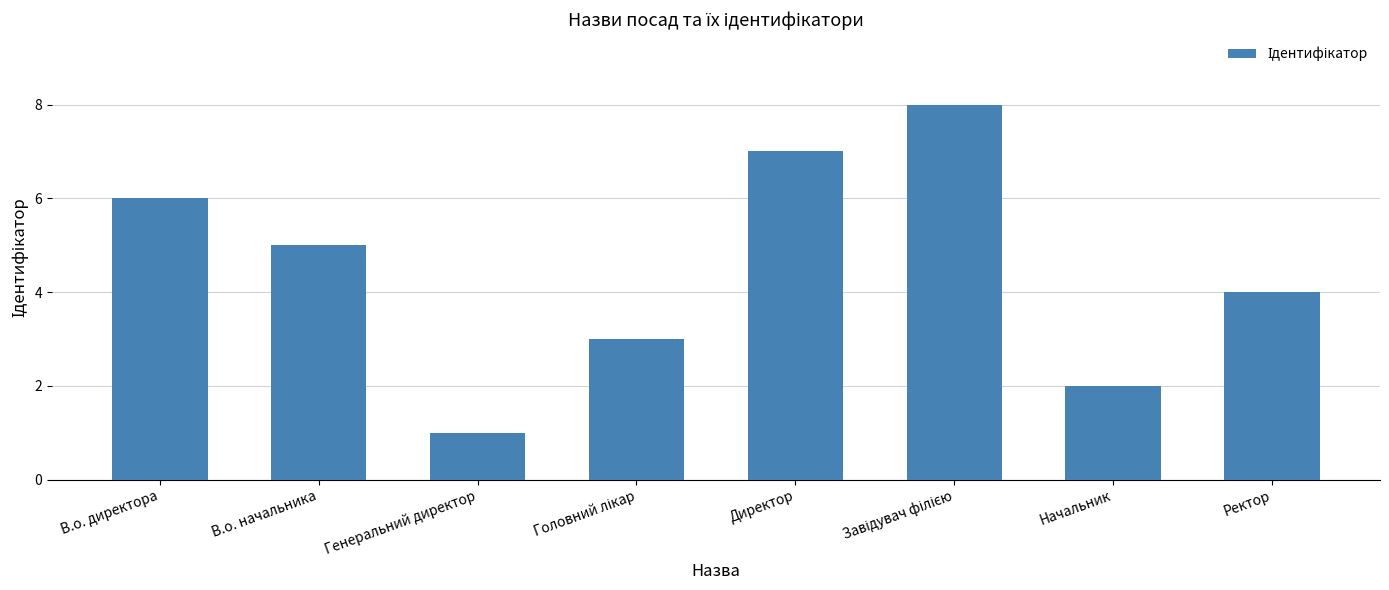

Reading left to right, extract all data points from this chart.

6	5	1	3	7	8	2	4